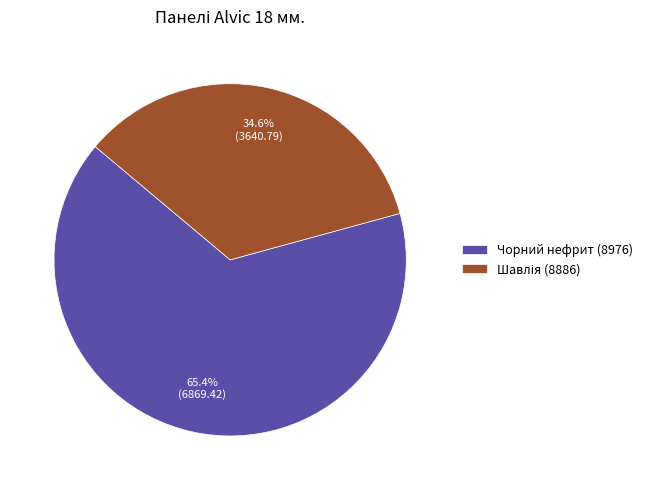

Which category accounts for the majority?

Чорний нефрит (8976)